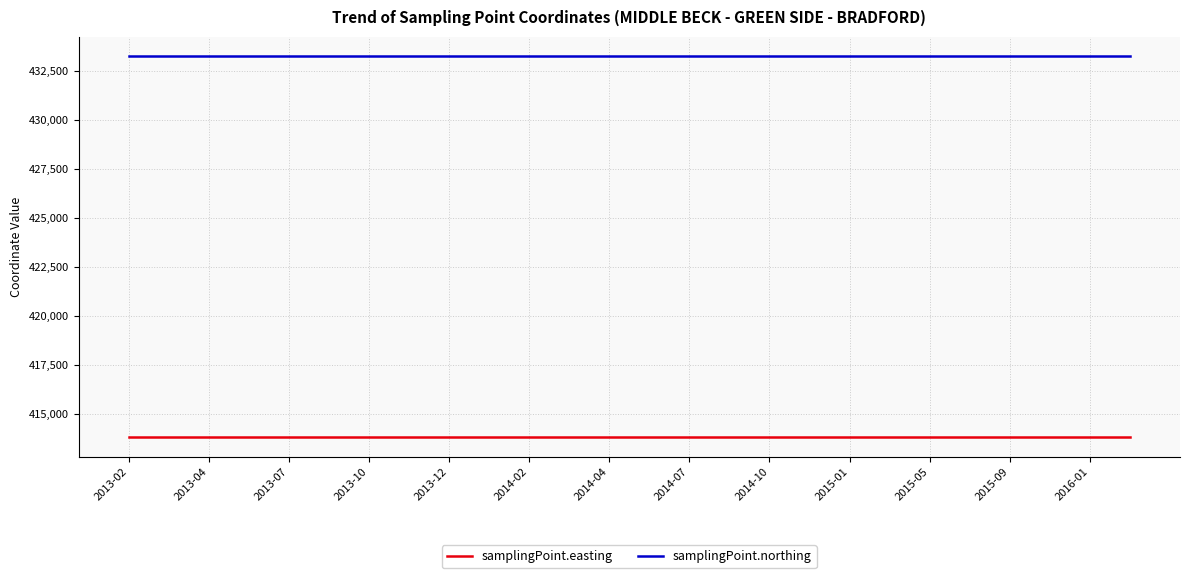

What are all the series names shown in the legend?

samplingPoint.easting, samplingPoint.northing